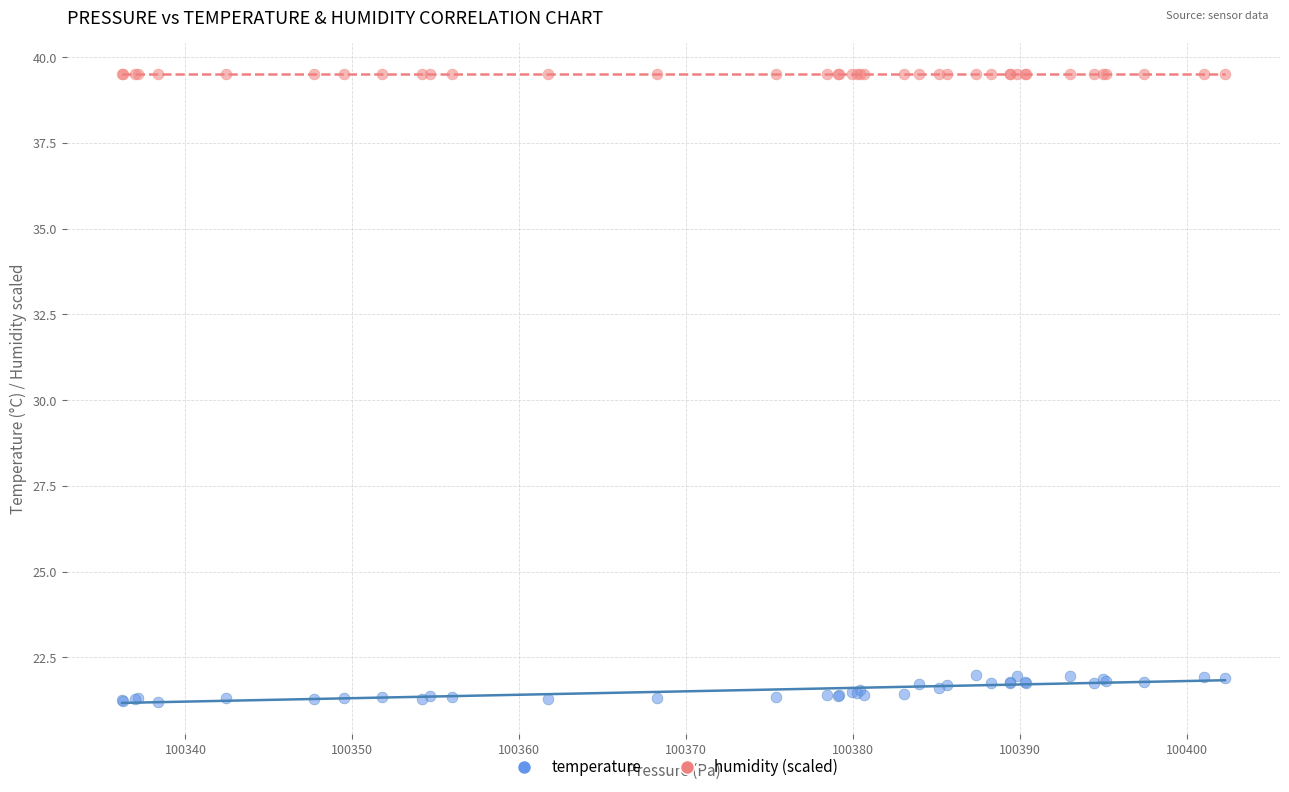

Which series reaches the maximum Y coordinate?

humidity (scaled)